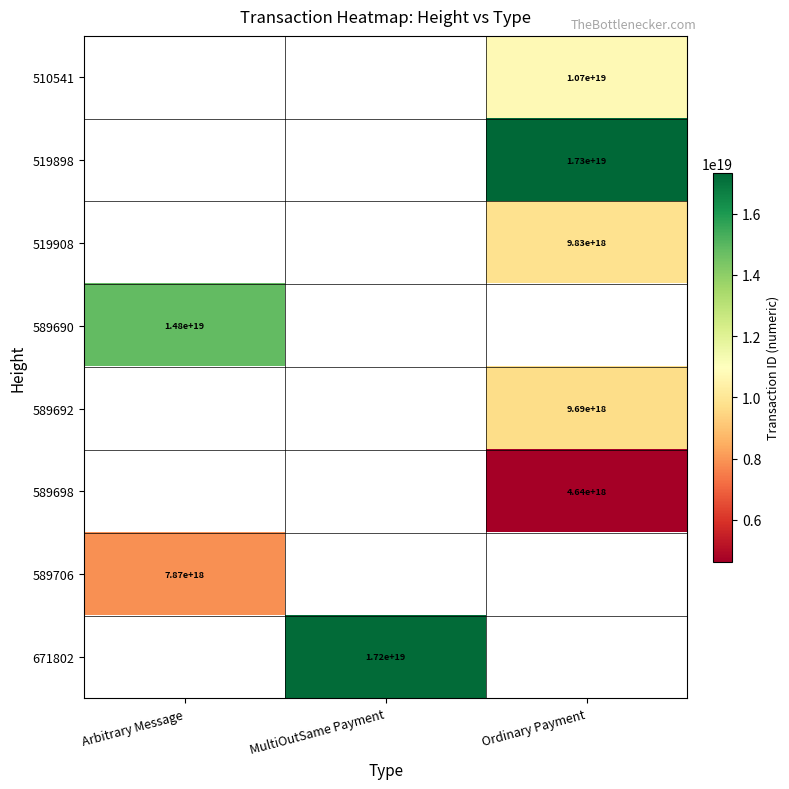

Is it true that 519908 equals 6206226362616012800 at Ordinary Payment?

False